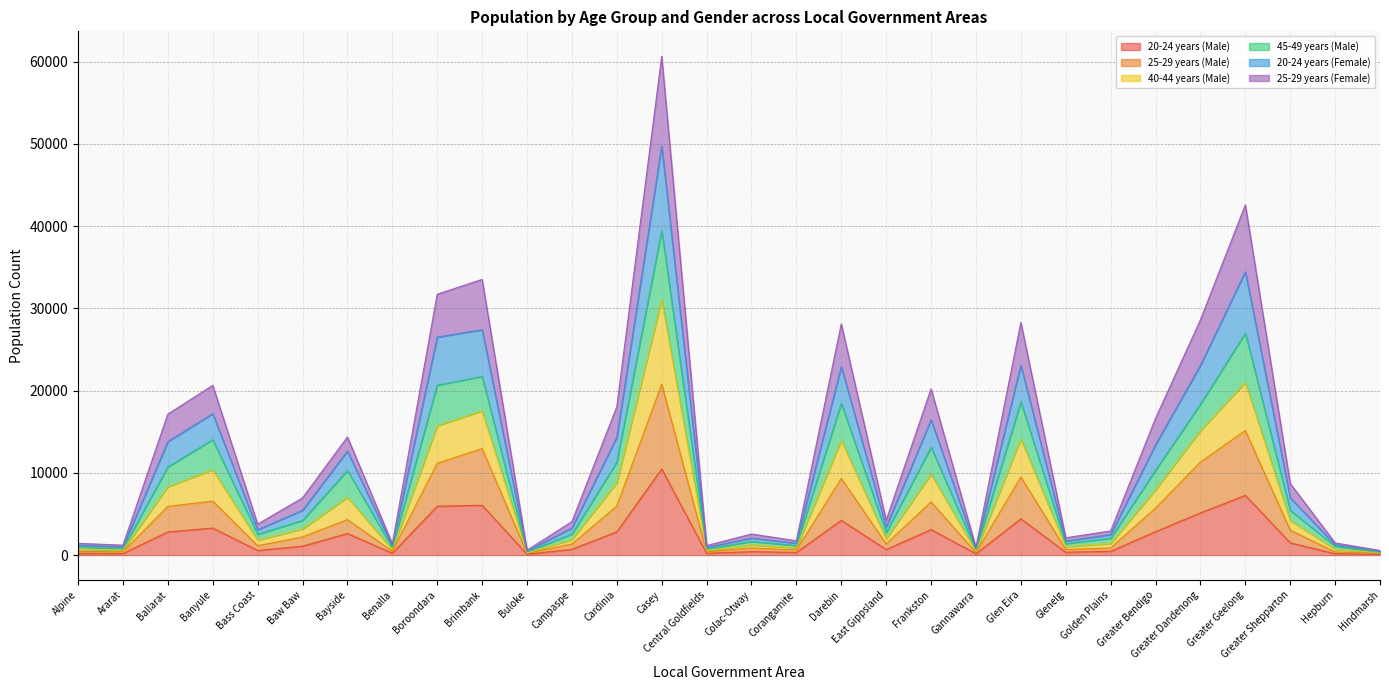

Which category has the highest value in the 20-24 years (Male) series?

Casey